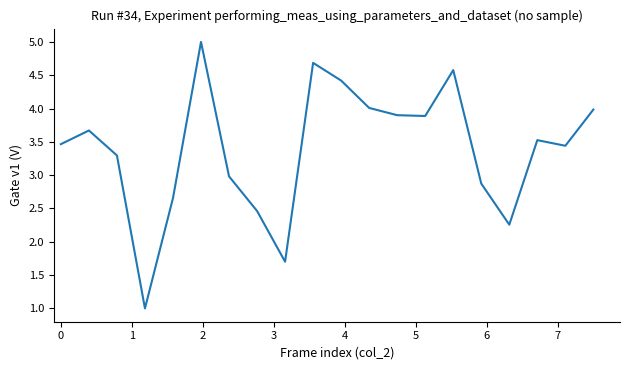

What is the maximum value shown in the chart?

5.0